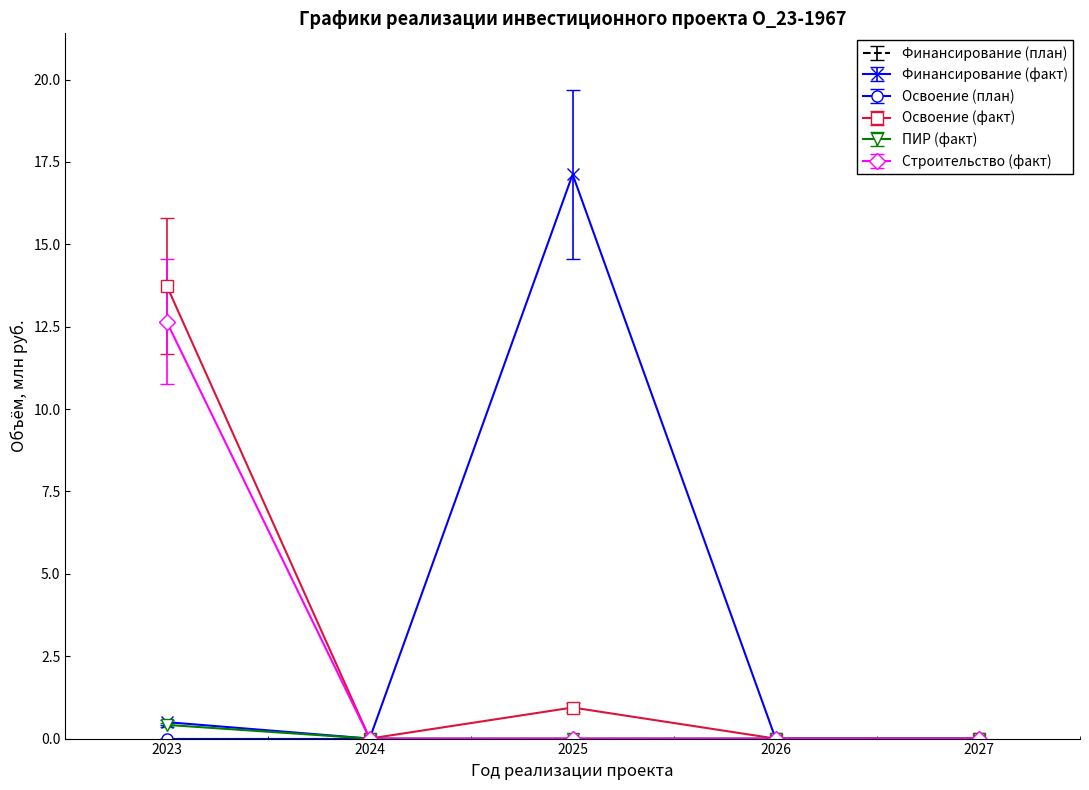

How many data points does each series have?

5